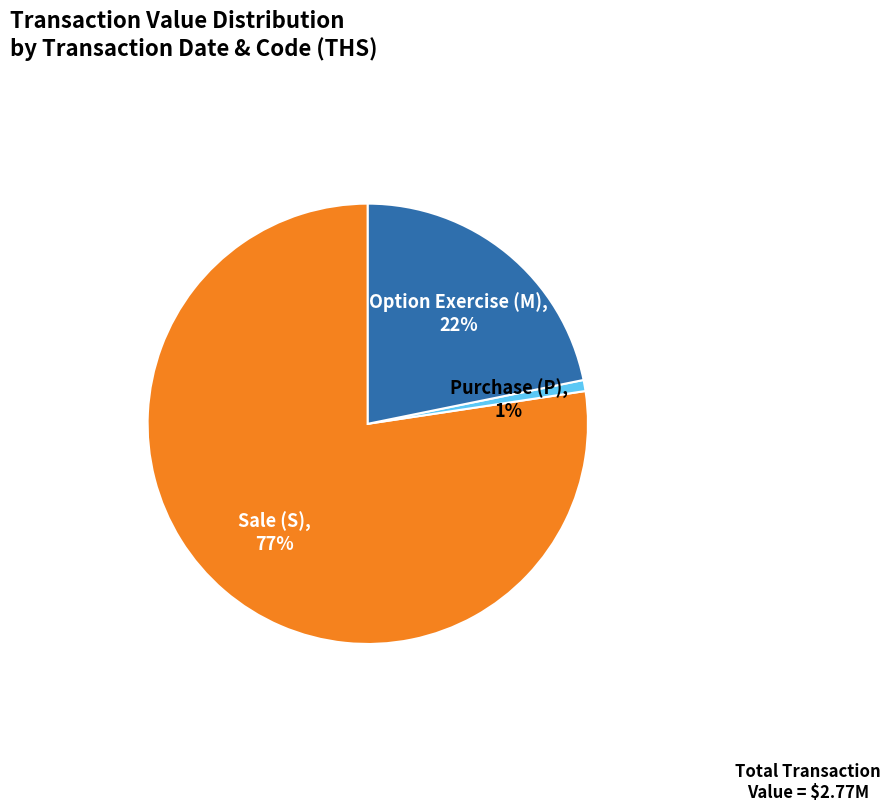

To the nearest percent, what is the average slice percentage?

33%